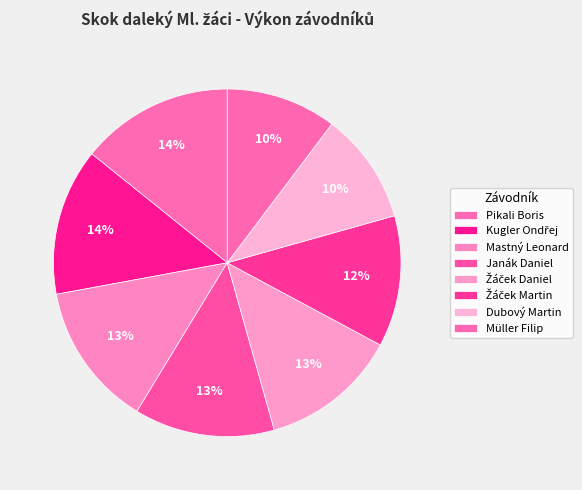

Do Dubový Martin and Müller Filip together represent more than half of the pie?

No